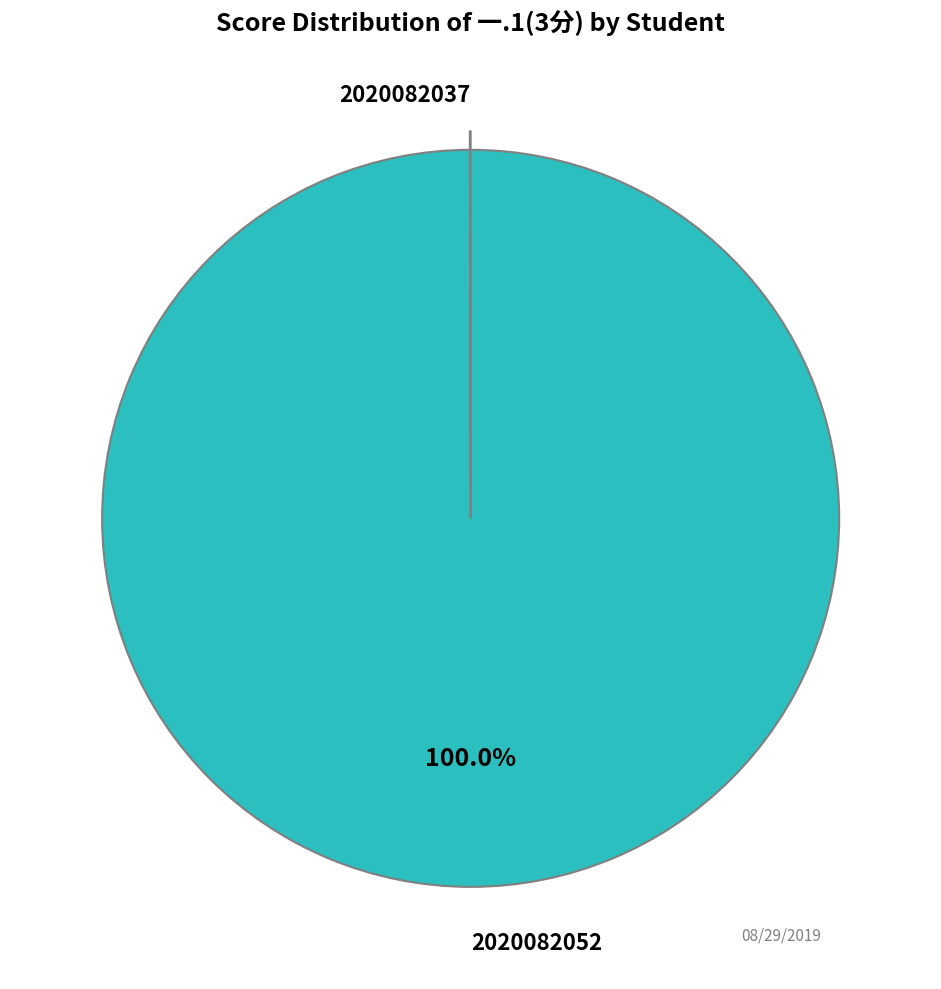

Does any single category account for the majority?

Yes